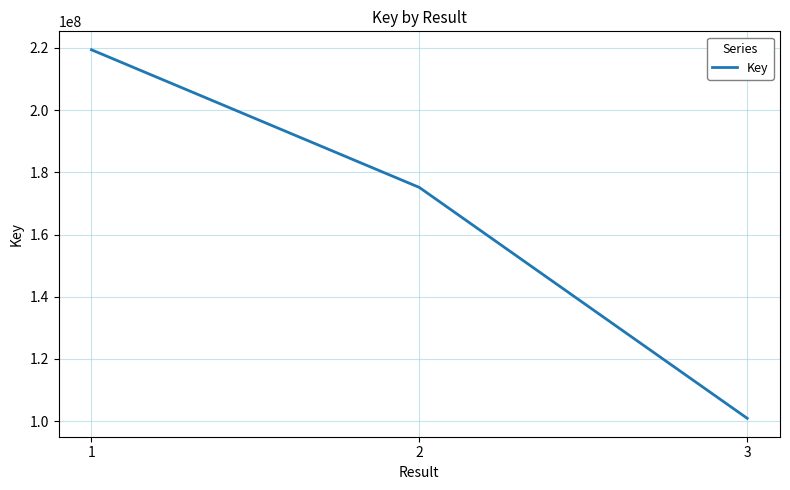

What is the greatest value displayed?

219398810